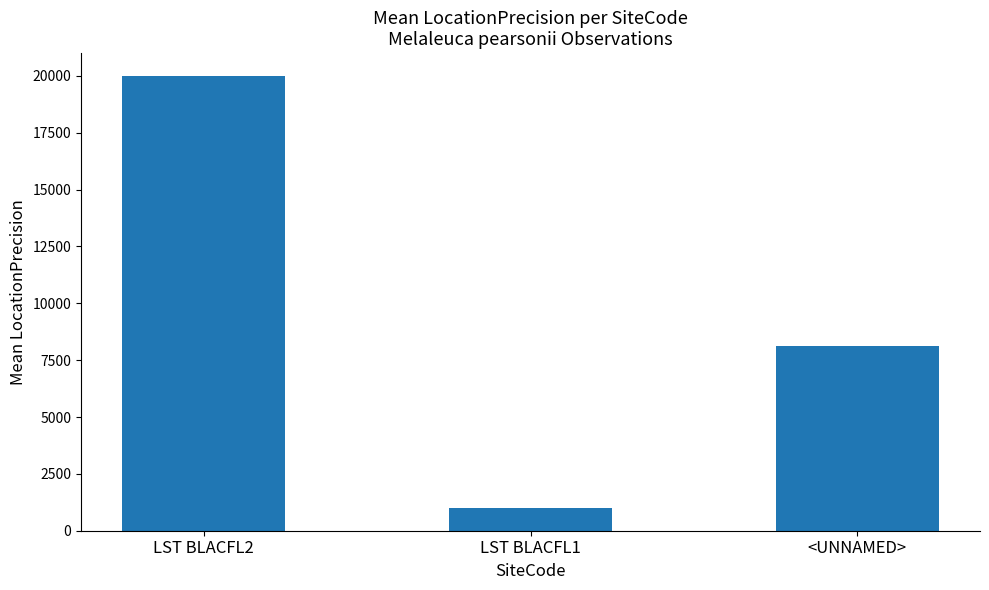

How many values are between 1000 and 20000?

3